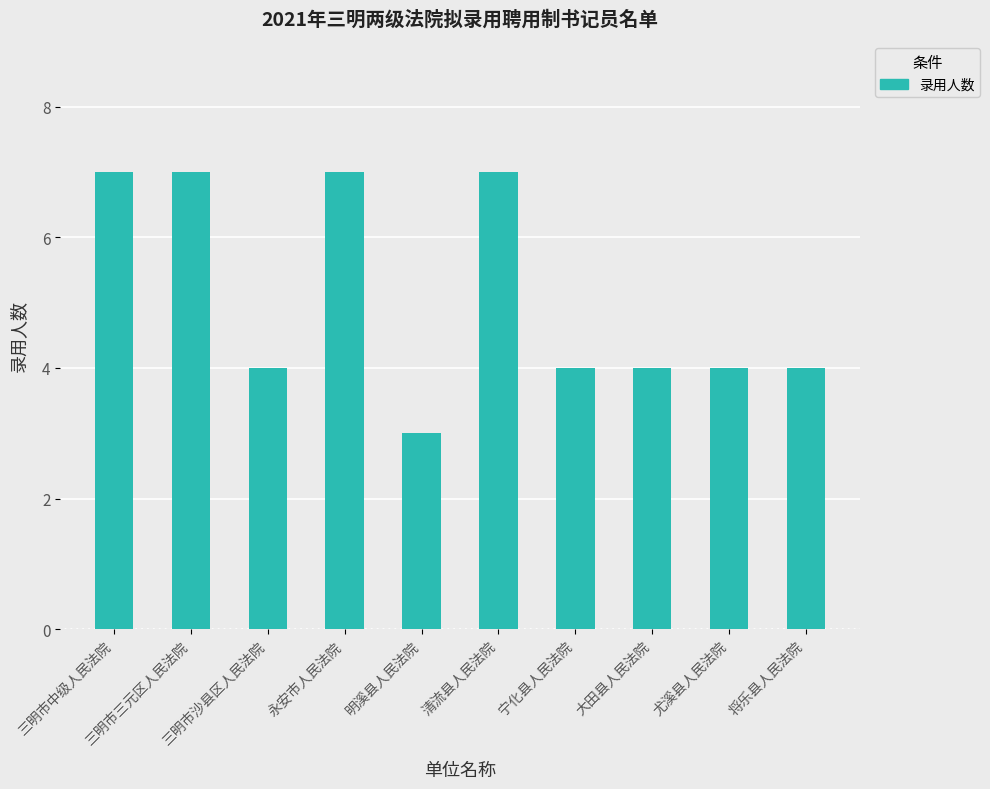

What is the greatest value displayed?

7